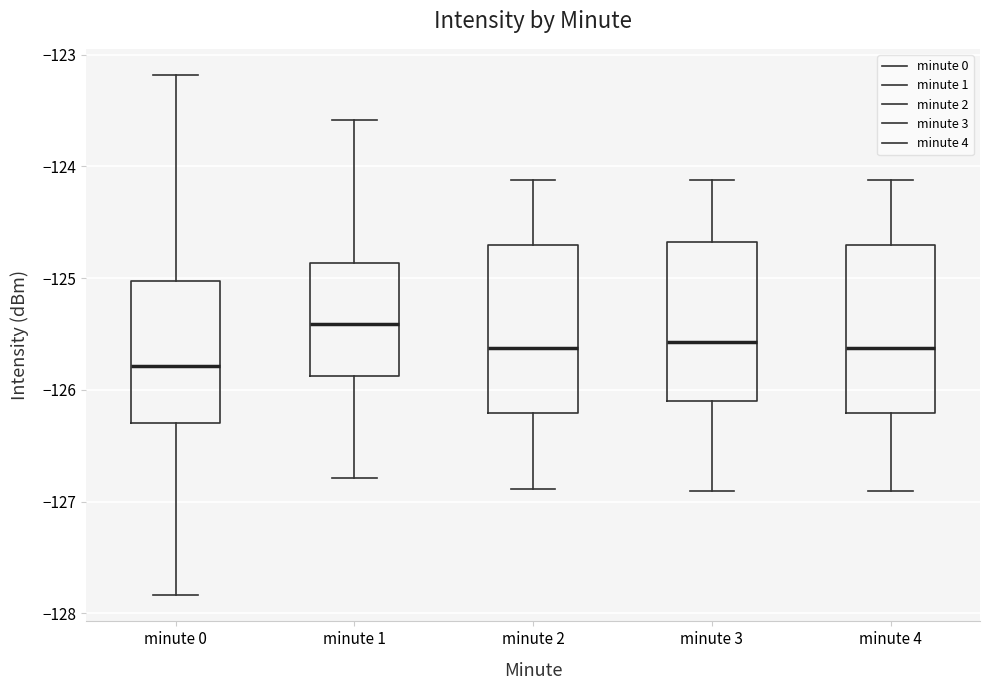

Reading left to right, read every box against the y-axis: the position of its median line, the range the box covers, and the ends of its whiskers. The values are not printed on the chart, so give them approximately, as read against the axis.

minute 0: median -125.8, box -126.3 to -125.0, whiskers -127.8 to -123.2
minute 1: median -125.4, box -125.9 to -124.9, whiskers -126.8 to -123.6
minute 2: median -125.6, box -126.2 to -124.7, whiskers -126.9 to -124.1
minute 3: median -125.6, box -126.1 to -124.7, whiskers -126.9 to -124.1
minute 4: median -125.6, box -126.2 to -124.7, whiskers -126.9 to -124.1